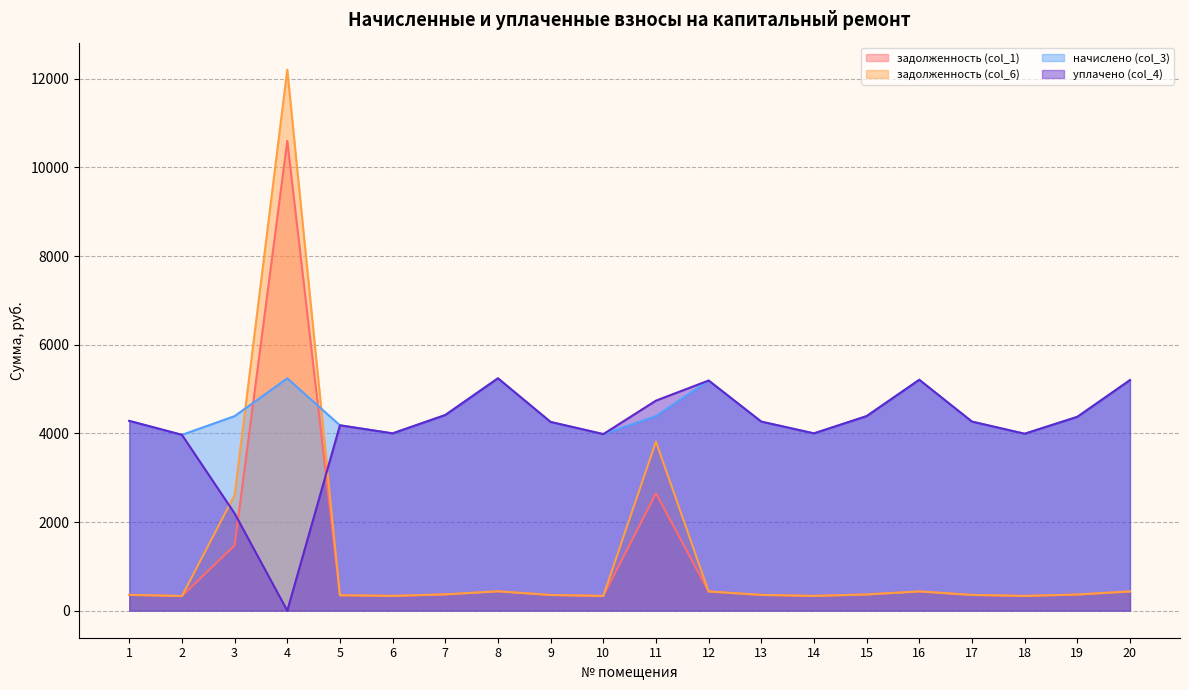

What is the difference between the maximum and second lowest values in the начислено (col_3) series?

1258.6